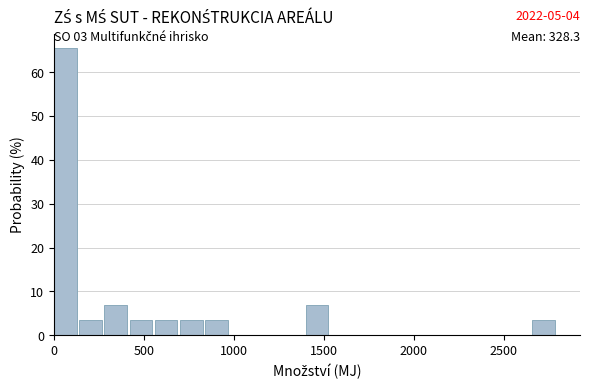

Read against the x-axis, roughly where is the centre of the tallest bar?

50